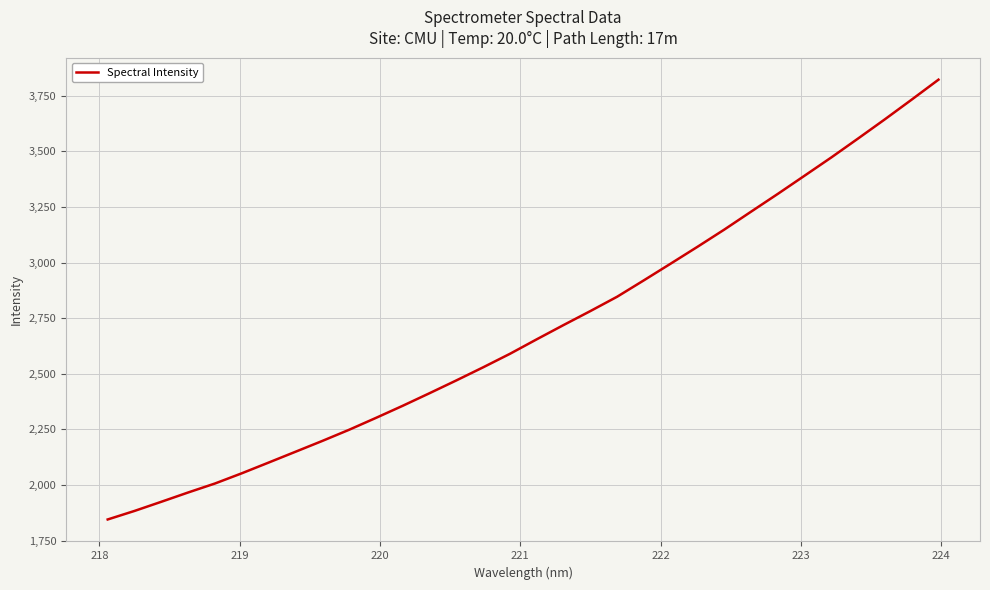

What is the maximum value shown in the chart?

3821.4